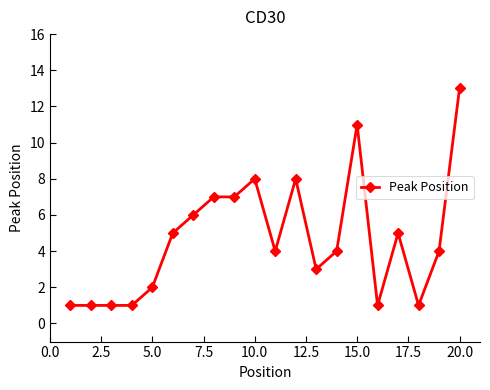

What is the value of the 19th point from the left?

4